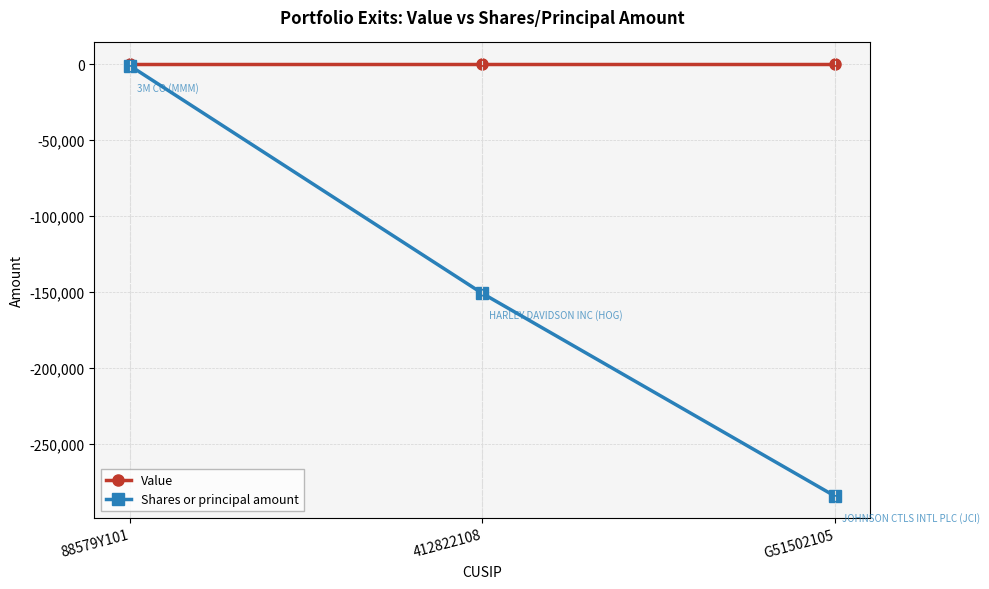

Reading left to right, extract all data points from this chart.

Value: 88579Y101=0	412822108=0	G51502105=0
Shares or principal amount: 88579Y101=-1005	412822108=-151054	G51502105=-284611